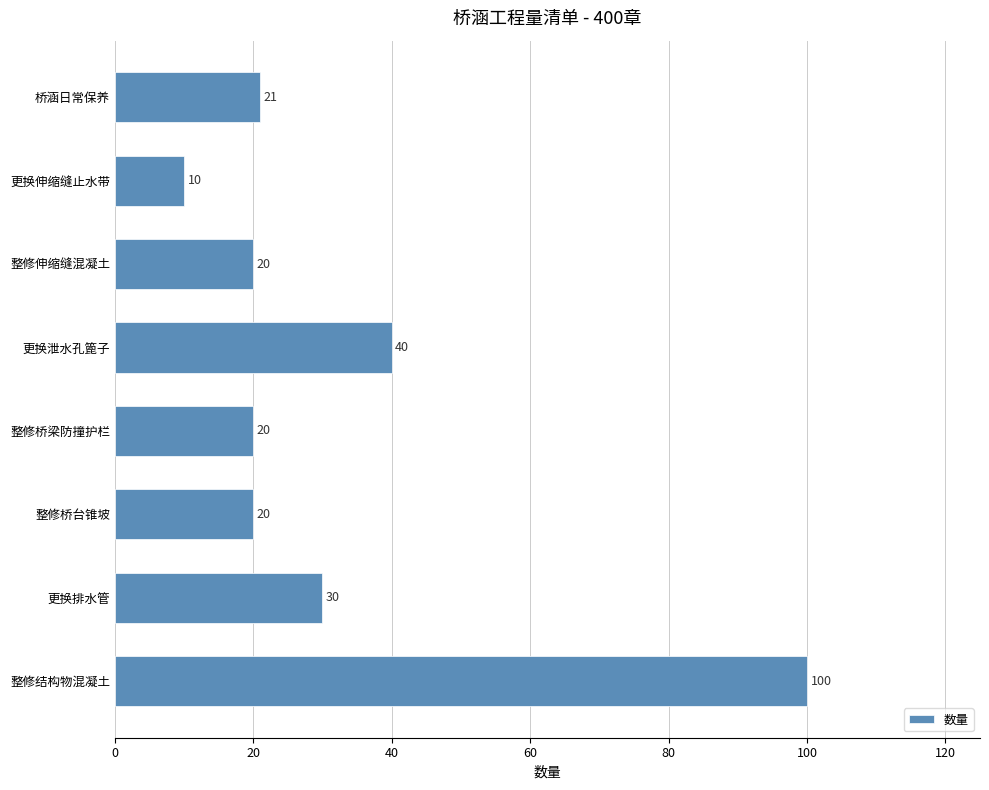

Is it true that the value at 整修桥梁防撞护栏 is 20?

True